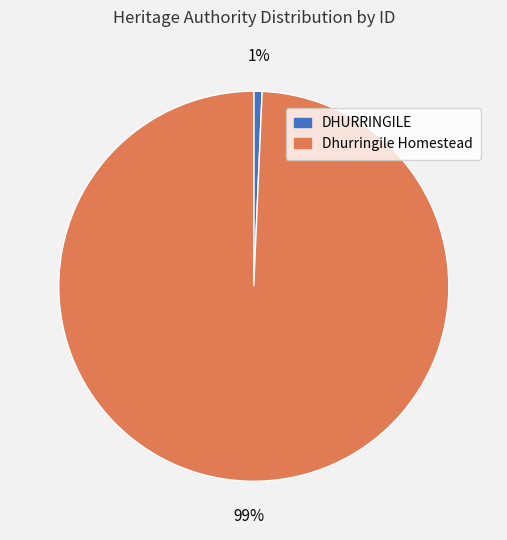

To the nearest percent, what percentage of the pie is Dhurringile Homestead?

99%